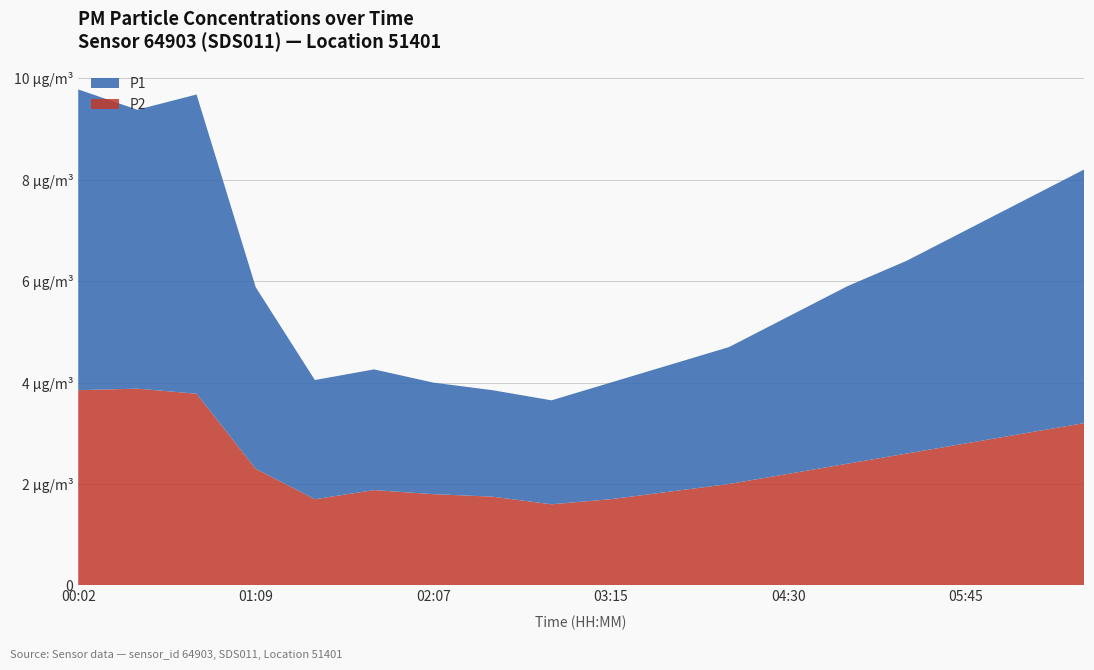

Reading left to right, list all the values displayed in this chart.

P1: 5.9	5.5	5.9	3.6	2.4	2.4	2.2	2.1	2.0	2.3	2.5	2.7	3.1	3.5	3.8	4.2	4.6	5.0
P2: 3.9	3.9	3.8	2.3	1.7	1.9	1.8	1.8	1.6	1.7	1.9	2.0	2.2	2.4	2.6	2.8	3.0	3.2